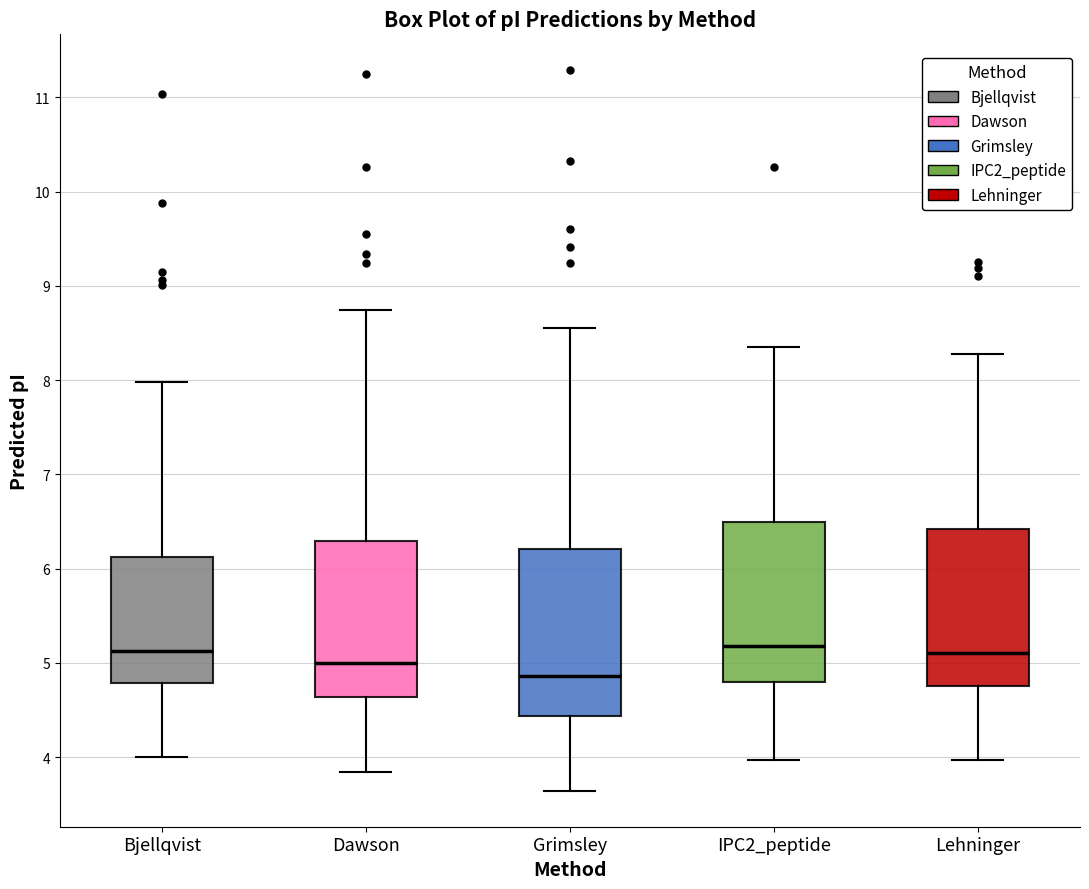

Which box's median line is the lowest?

Grimsley